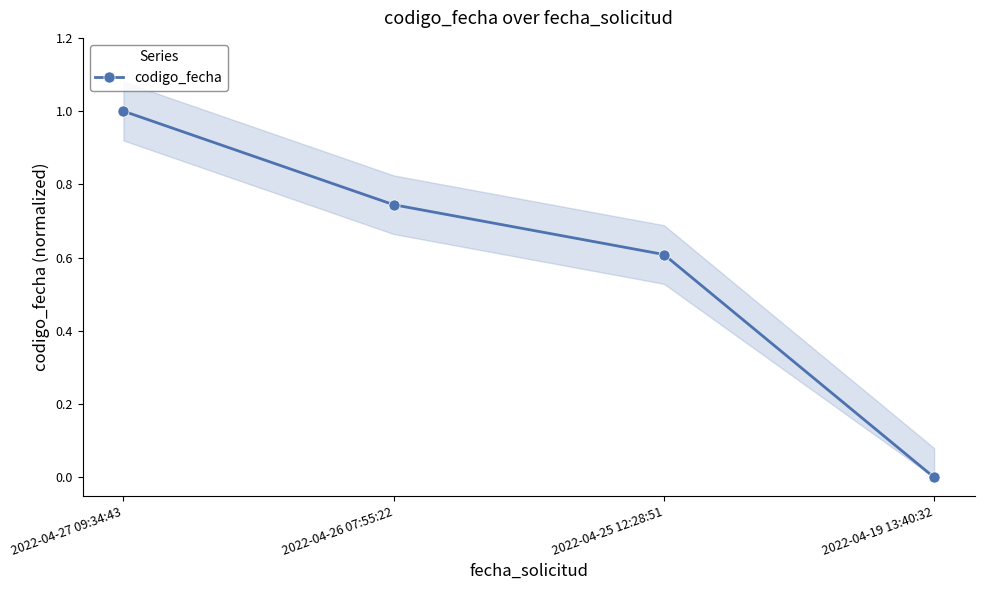

Reading left to right, list all the values displayed in this chart.

2022-04-27 09:34:43=1.0	2022-04-26 07:55:22=0.7	2022-04-25 12:28:51=0.6	2022-04-19 13:40:32=0.0